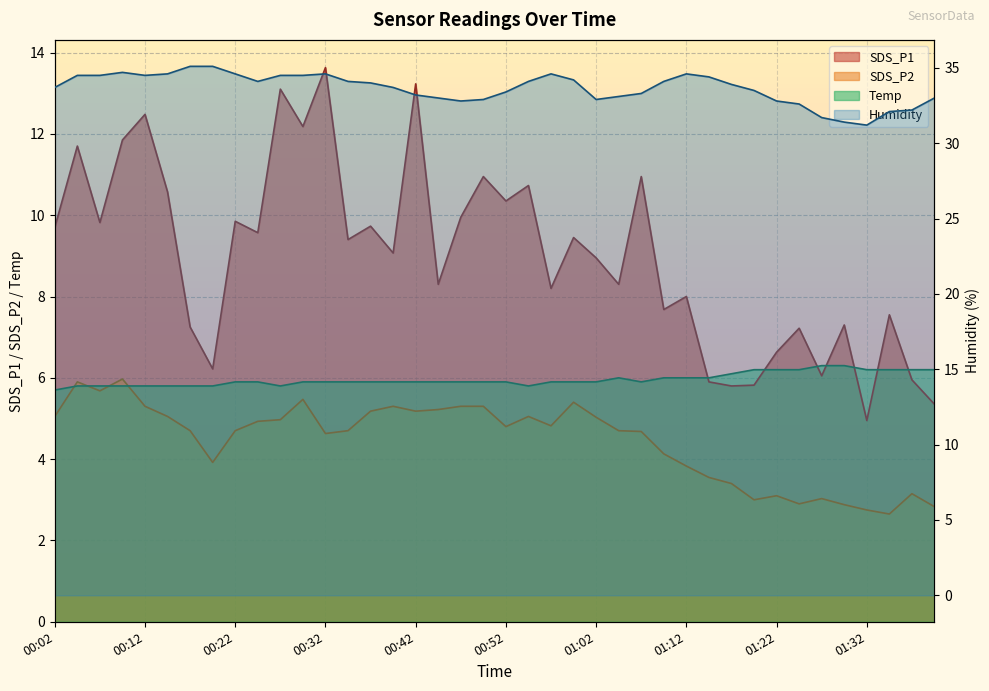

Where is SDS_P1 nearest to the value 9?

01:02